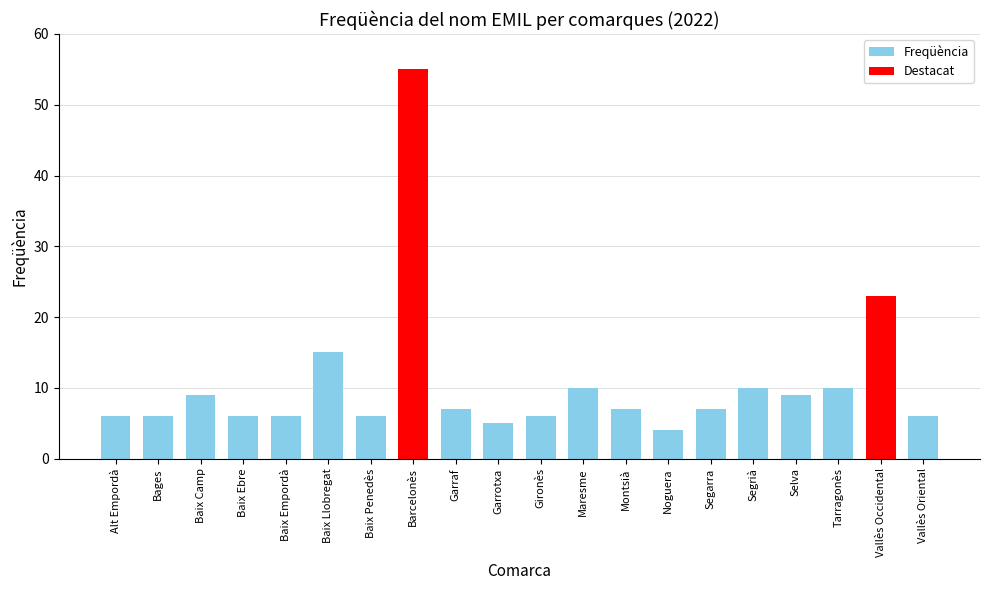

What is the difference between the maximum and minimum values?

51